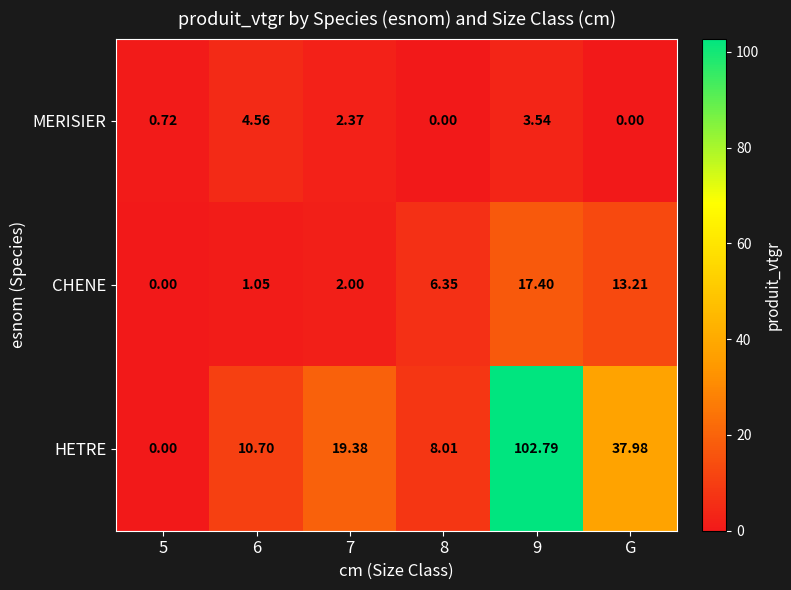

Rank the series at 8 from lowest to highest value.

MERISIER, CHENE, HETRE